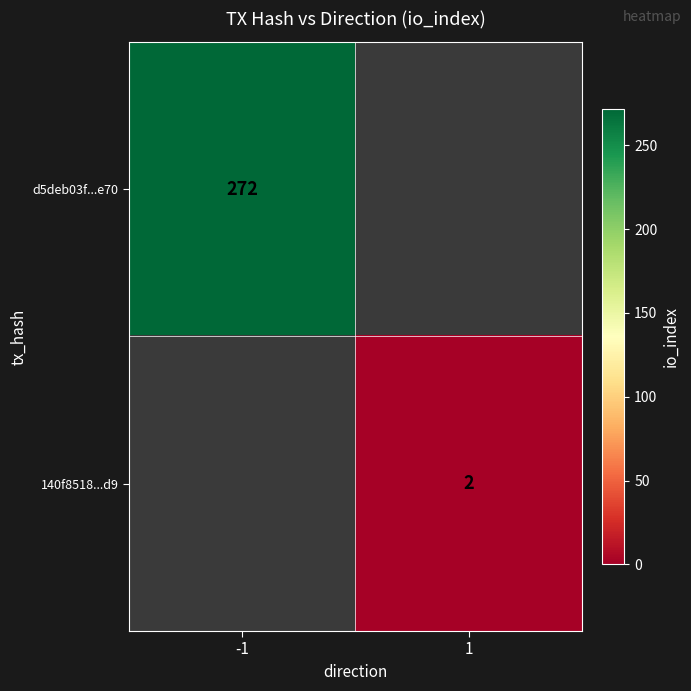

The d5deb03f...e70 series shows 357 at -1. True or false?

False